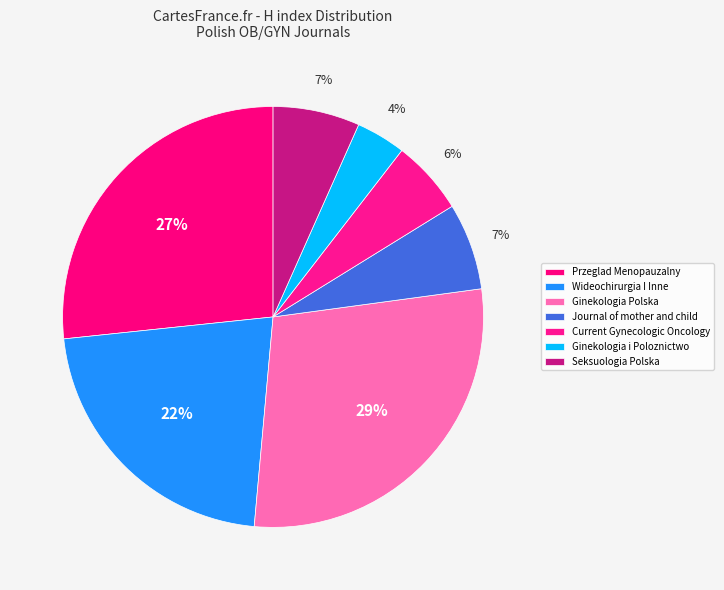

How many slices are in this pie chart?

7